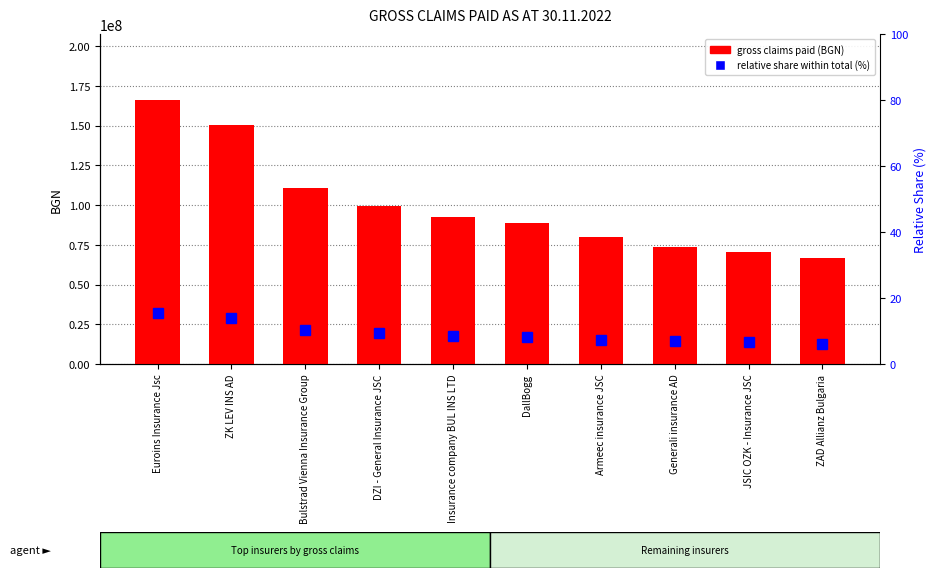

Between Insurance company BUL INS LTD and ZAD Allianz Bulgaria, which series saw the biggest shift?

gross claims paid